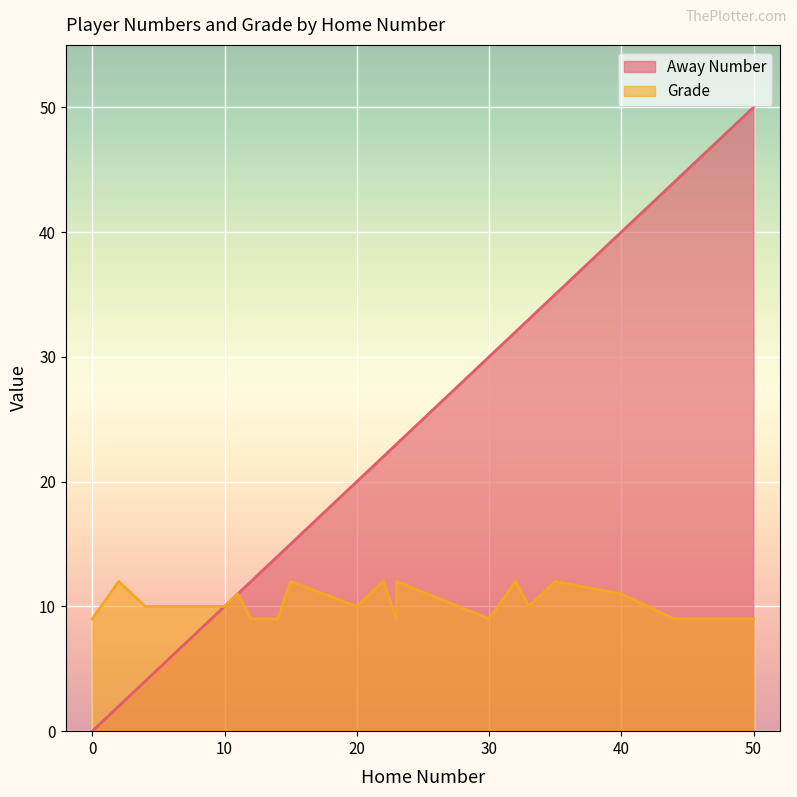

What are all the series names shown in the legend?

Away Number, Grade